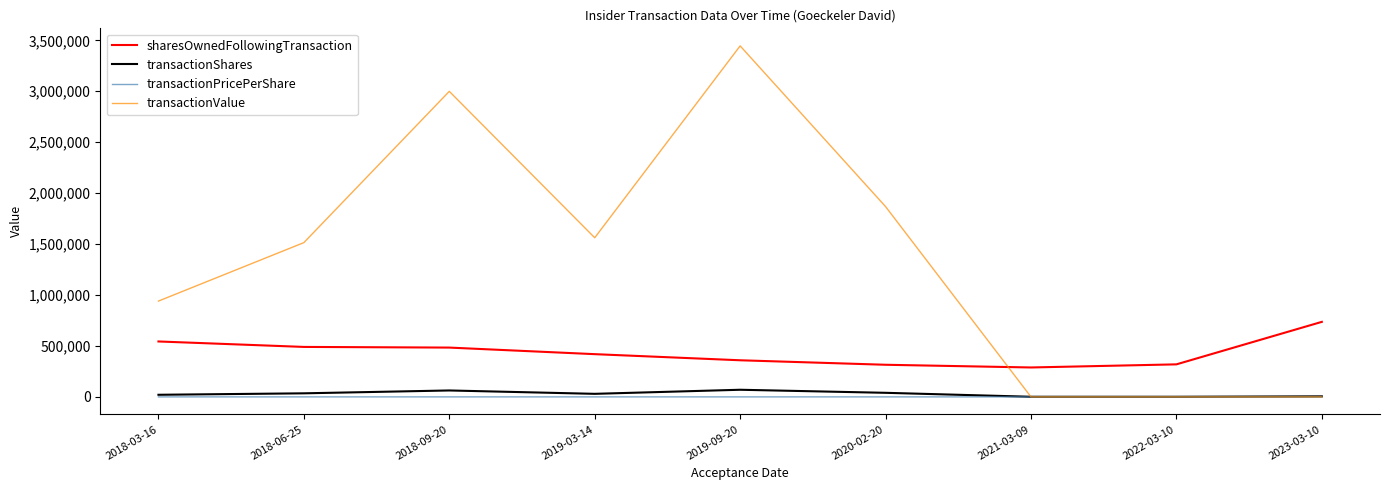

True or false: sharesOwnedFollowingTransaction and transactionPricePerShare intersect in this chart.

False